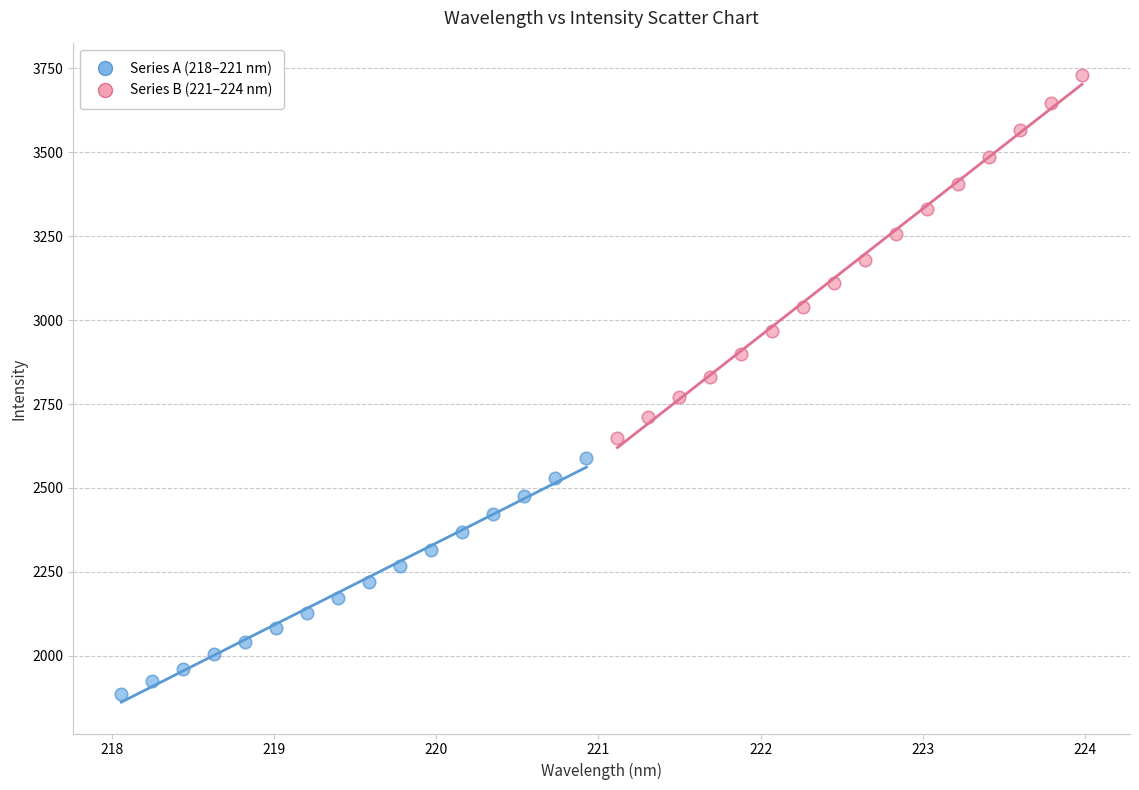

Which series reaches the maximum Y coordinate?

Series B (221–224 nm)